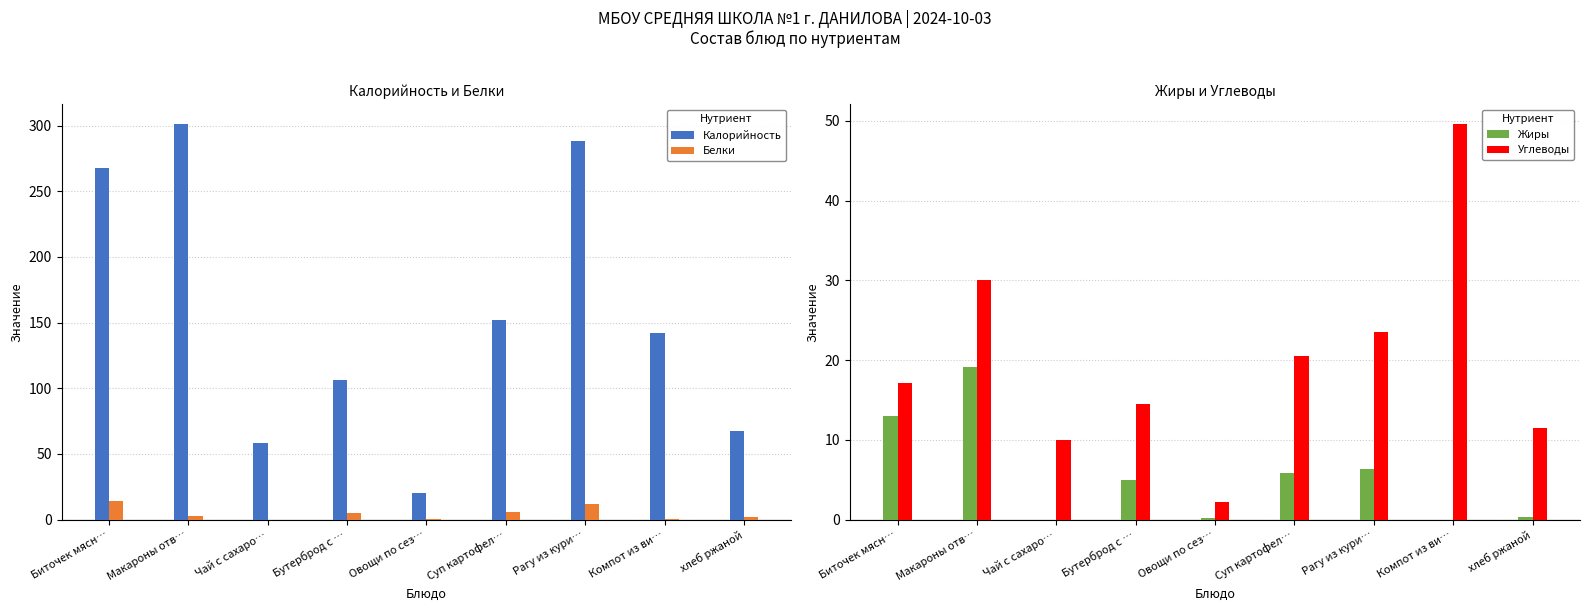

What is the value of the Жиры bar at the 5th from the left?

0.1